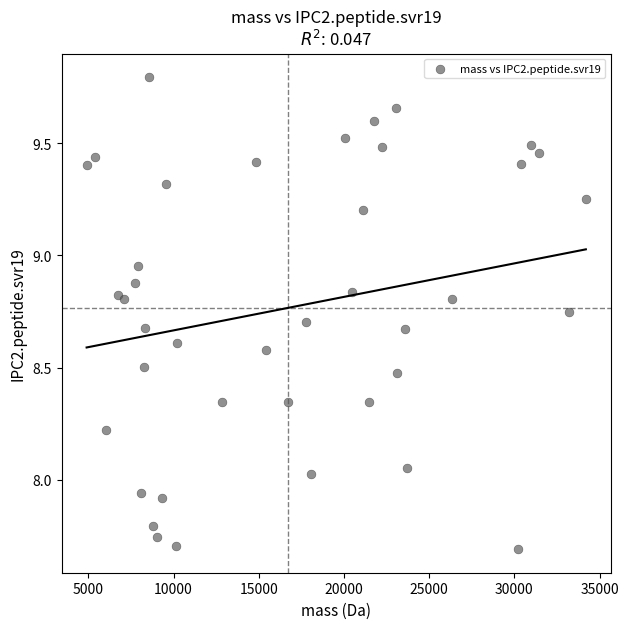

What is the range of Y values (max minus min)?

2.1